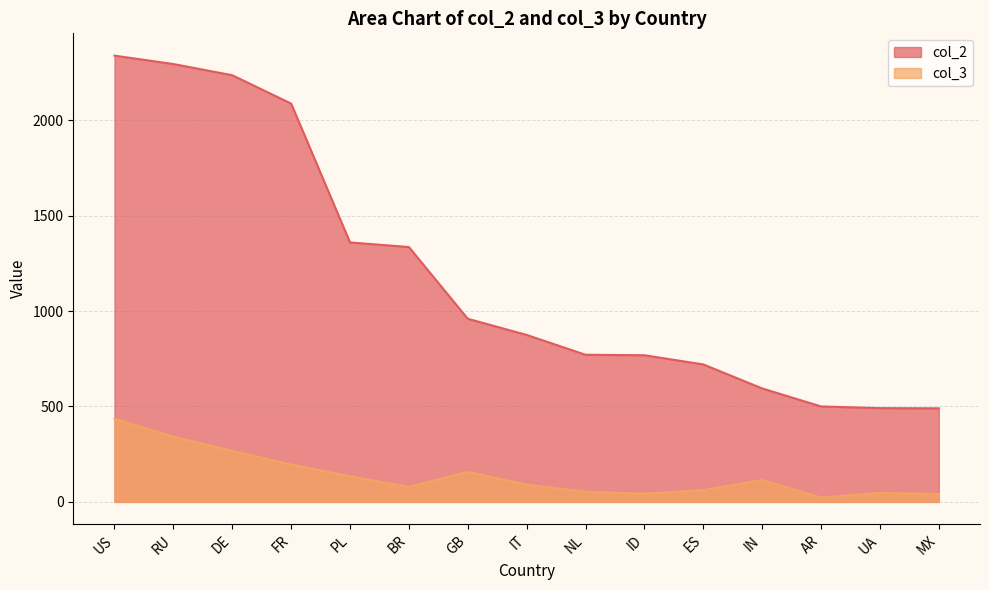

Is the value of col_3 at IT greater than the value of col_2 at DE?

No